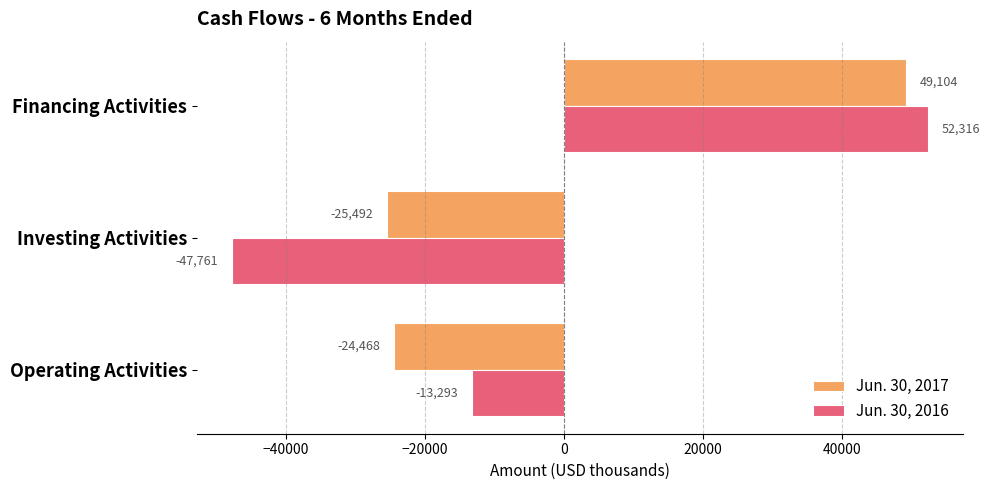

Rank the categories by Jun. 30, 2017 value from highest to lowest.

Financing Activities, Operating Activities, Investing Activities